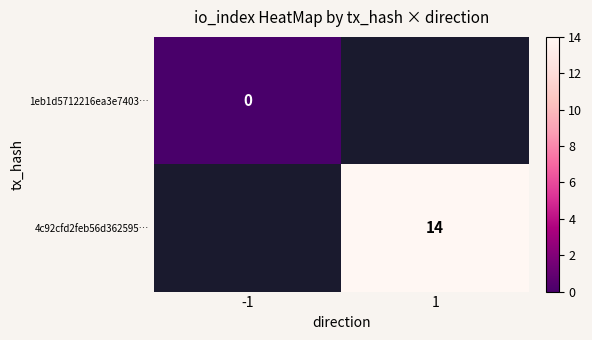

At which category does the chart reach its minimum across all series?

-1